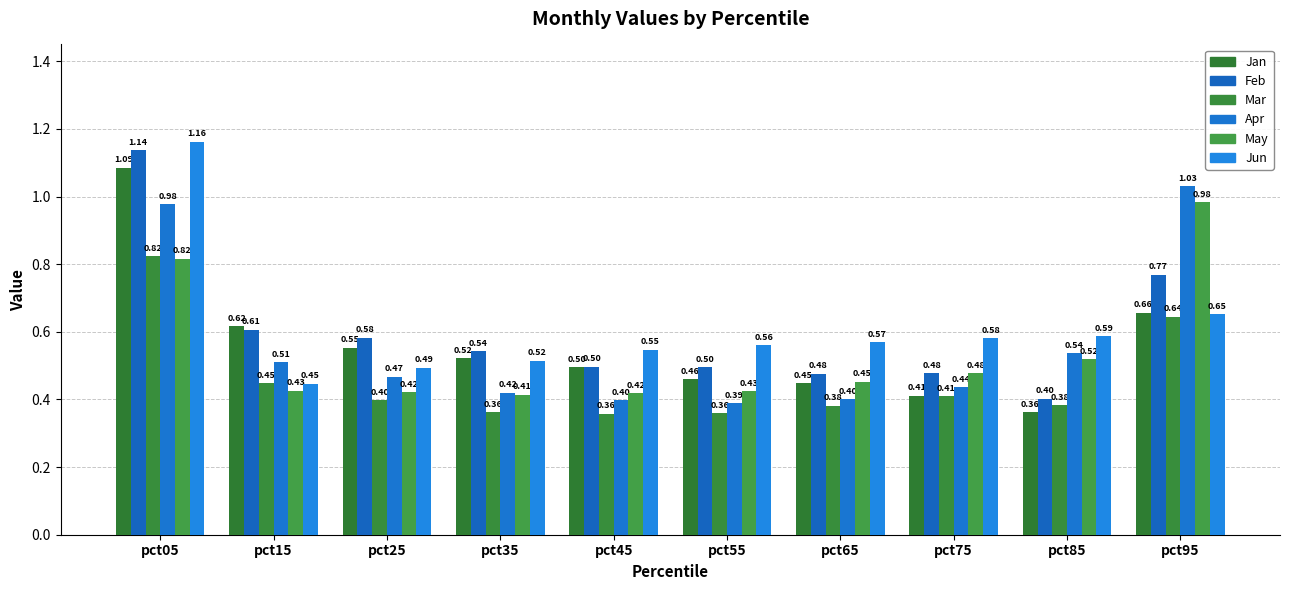

At which category does the chart reach its minimum across all series?

pct45